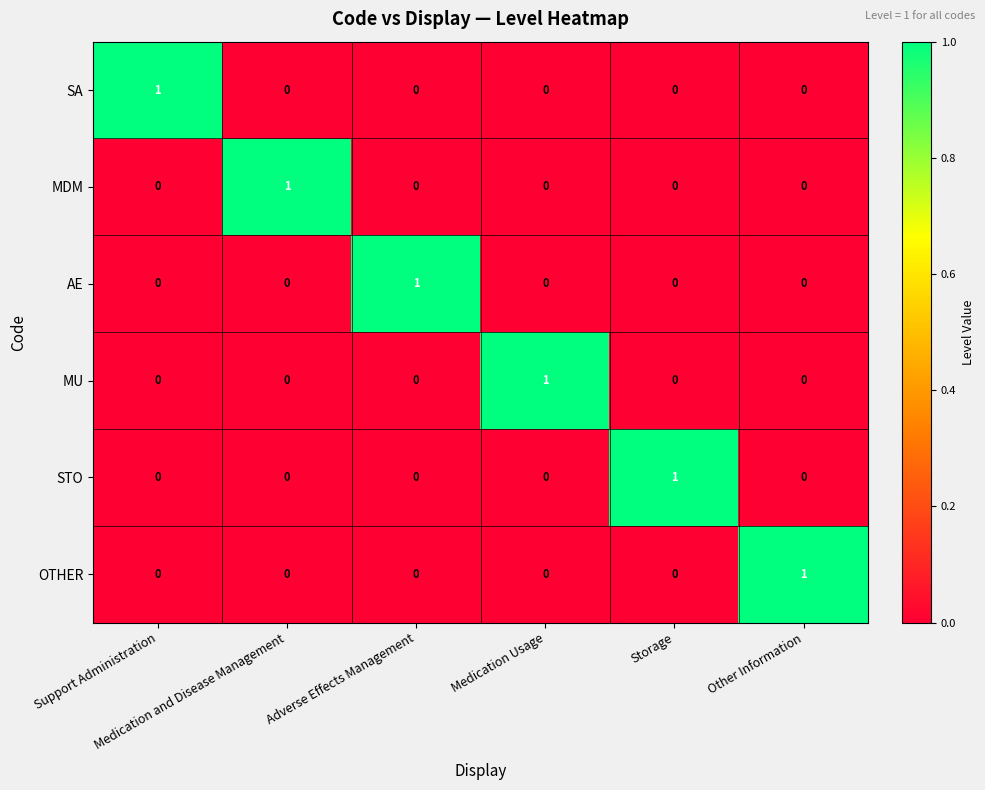

How many SA values are between 0 and 1?

6